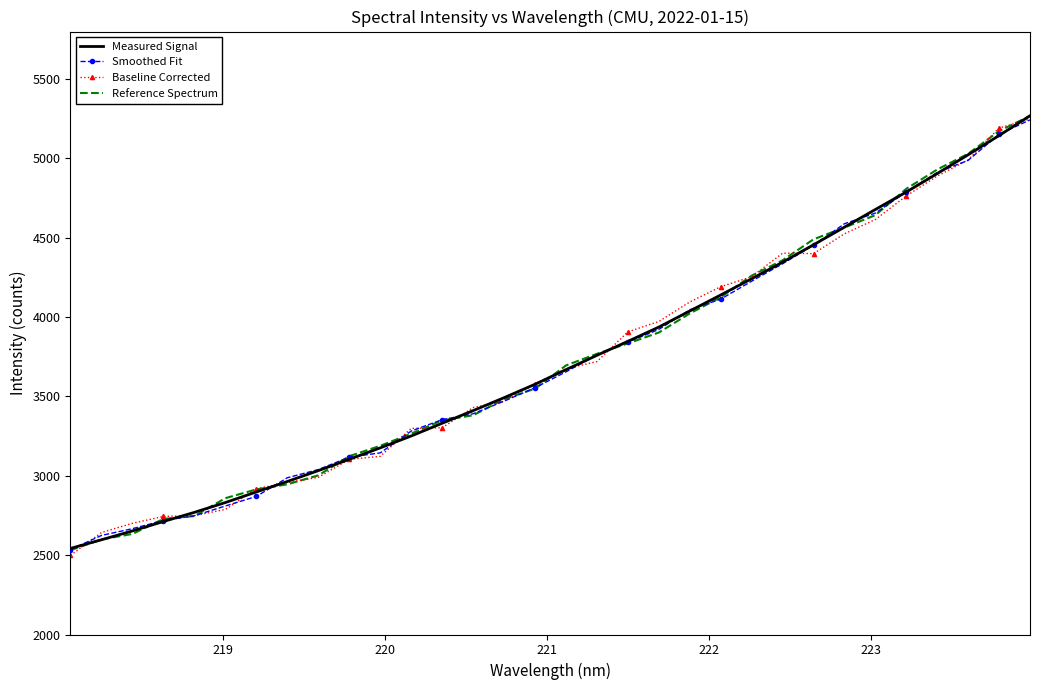

What is the minimum value shown in the chart?

2499.1